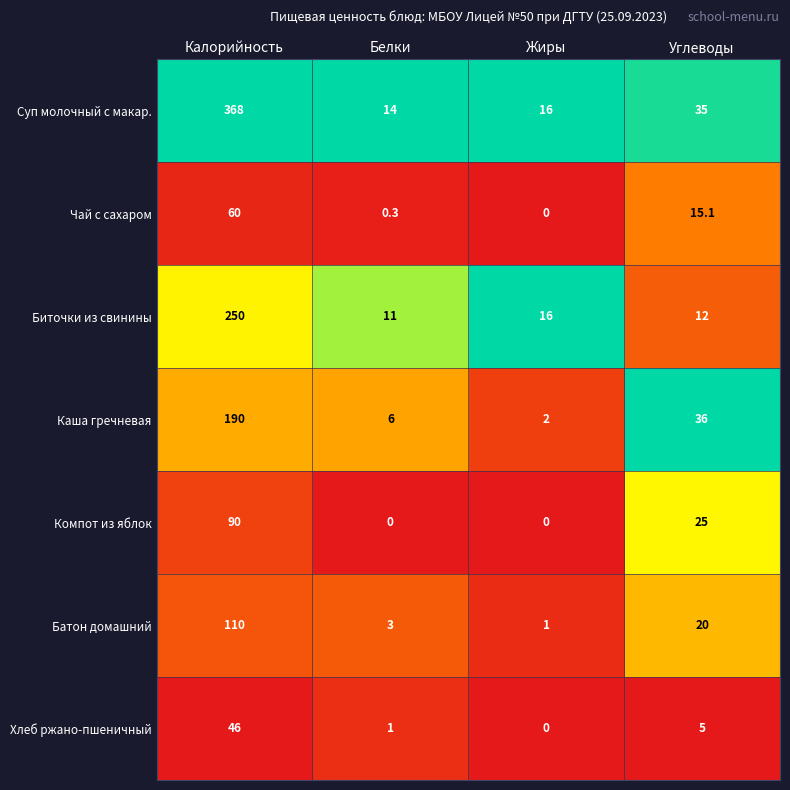

At how many categories does at least one series exceed 0?

4